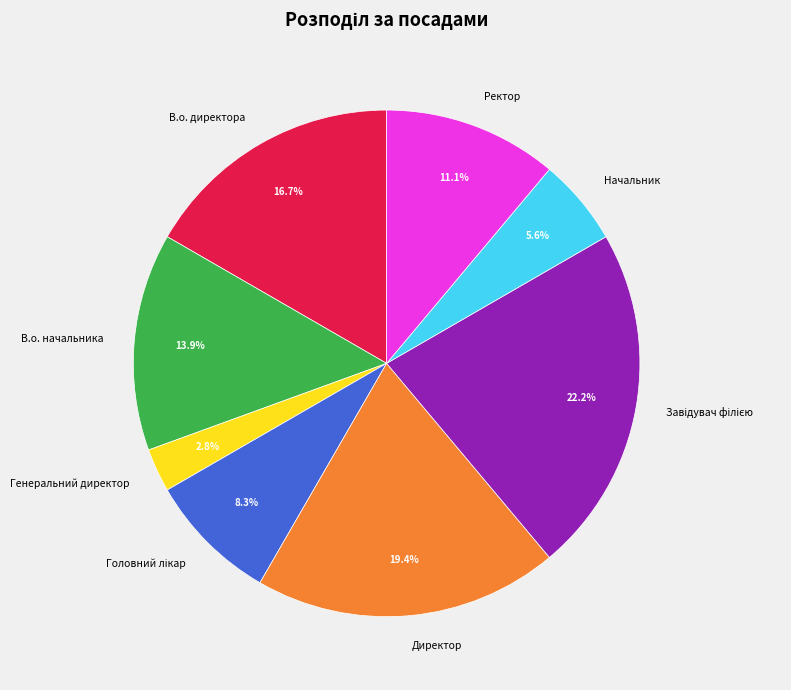

How many slices are in this pie chart?

8